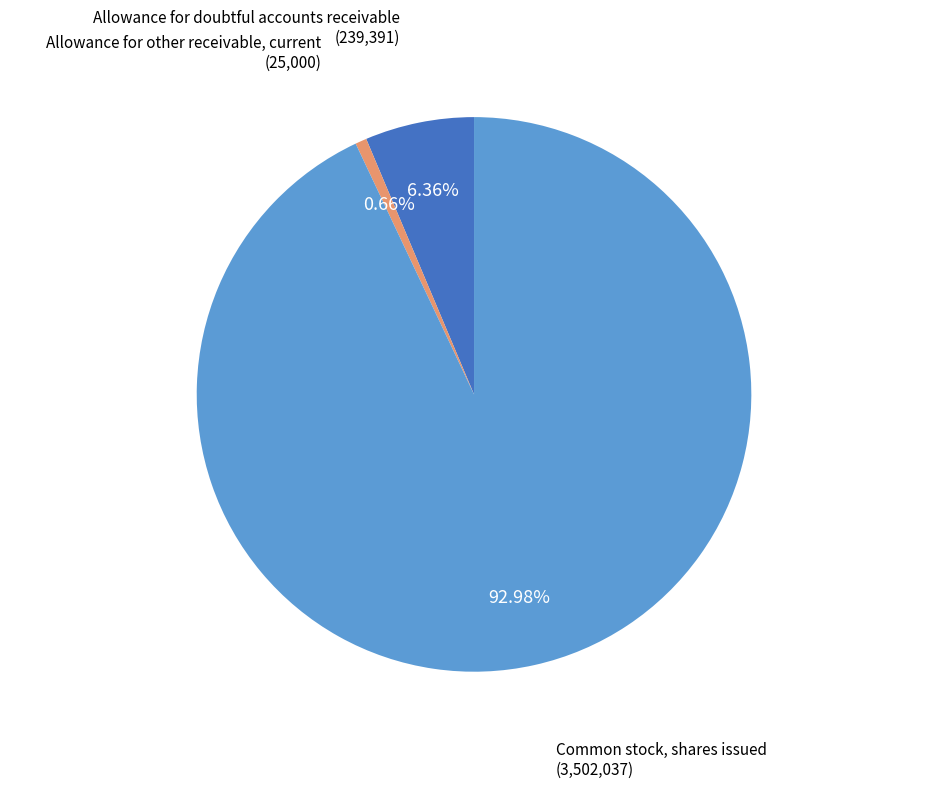

Count the number of slices in the pie.

3